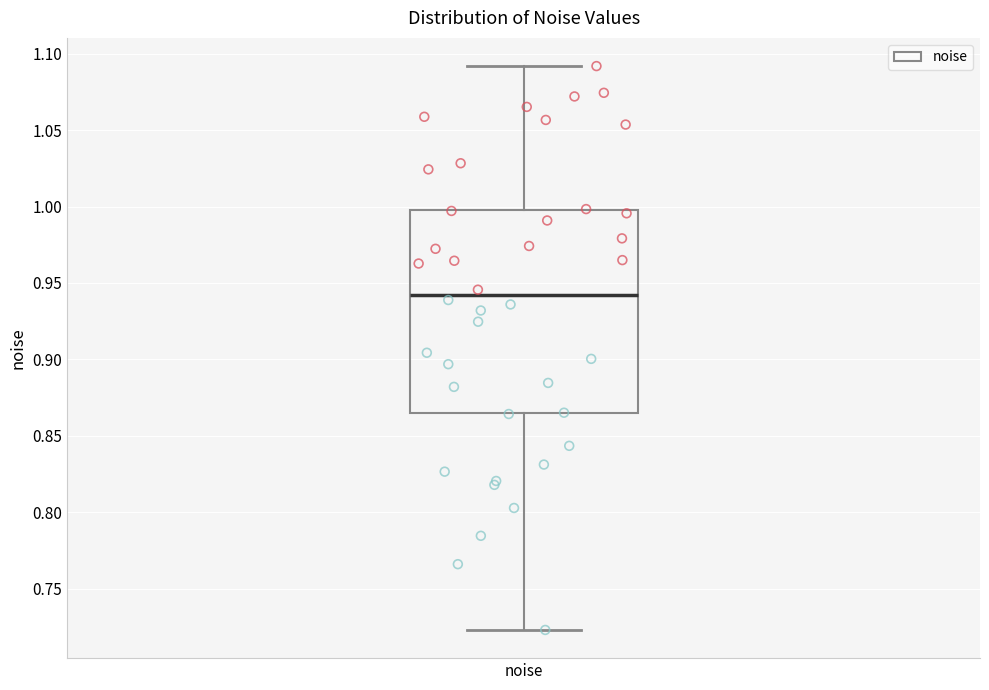

Transcribe this box plot: give where the median line is, the range the box spans, and where the two whiskers end, as read against the y-axis. The values are not printed on the chart, so give them approximately, as read against the axis.

median 0.940, box 0.865 to 0.995, whiskers 0.725 to 1.090